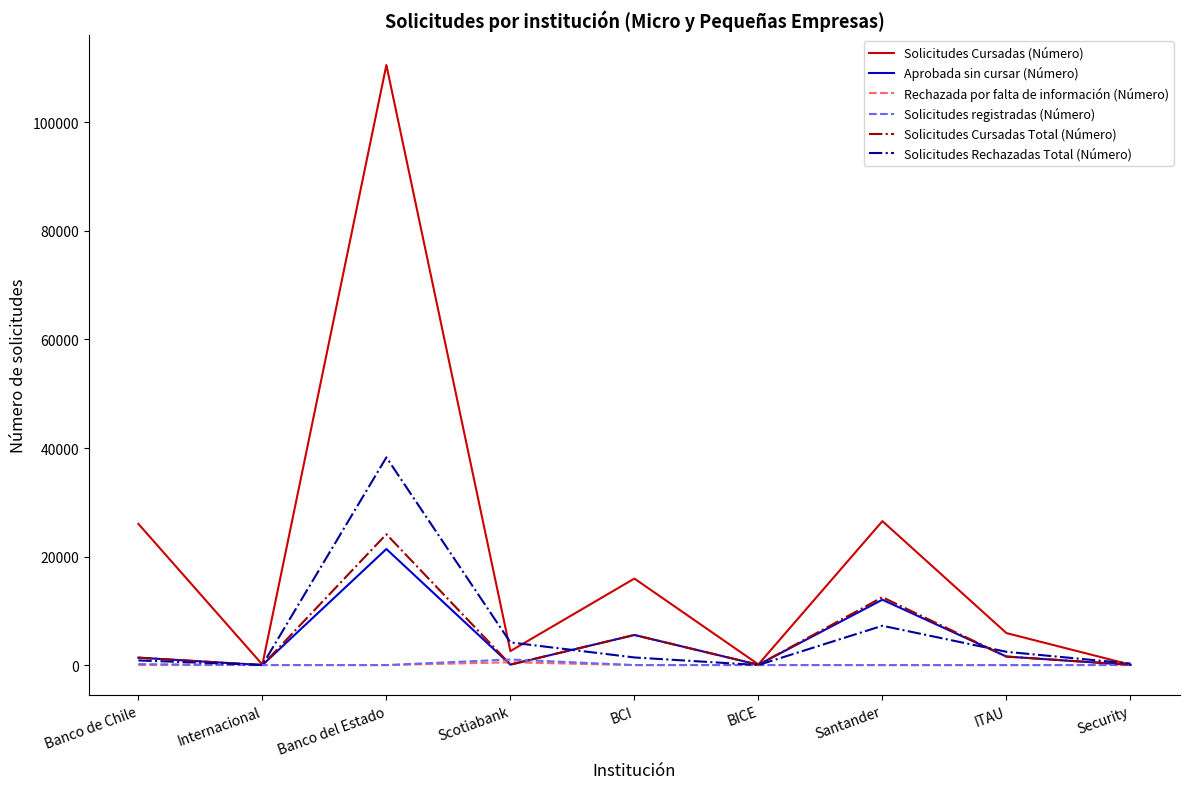

Which series has the largest total across all categories?

Solicitudes Cursadas (Número)